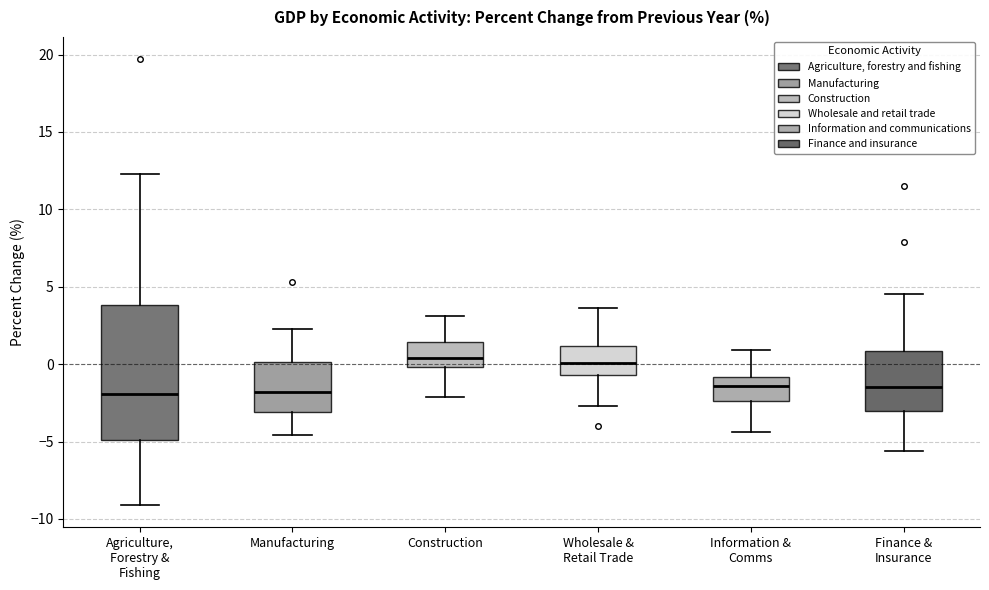

Reading left to right, transcribe this box plot: for each box, give where its median line is, the range the box spans, and where its two whiskers end, as read against the y-axis. The values are not printed on the chart, so give them approximately, as read against the axis.

Agriculture, Forestry & Fishing: median -2.0, box -5.0 to 4.0, whiskers -9.0 to 12.5
Manufacturing: median -2.0, box -3.0 to 0.0, whiskers -4.5 to 2.5
Construction: median 0.5, box 0.0 to 1.5, whiskers -2.0 to 3.0
Wholesale & Retail Trade: median 0.0, box -0.5 to 1.0, whiskers -2.5 to 3.5
Information & Comms: median -1.5, box -2.5 to -1.0, whiskers -4.5 to 1.0
Finance & Insurance: median -1.5, box -3.0 to 1.0, whiskers -5.5 to 4.5